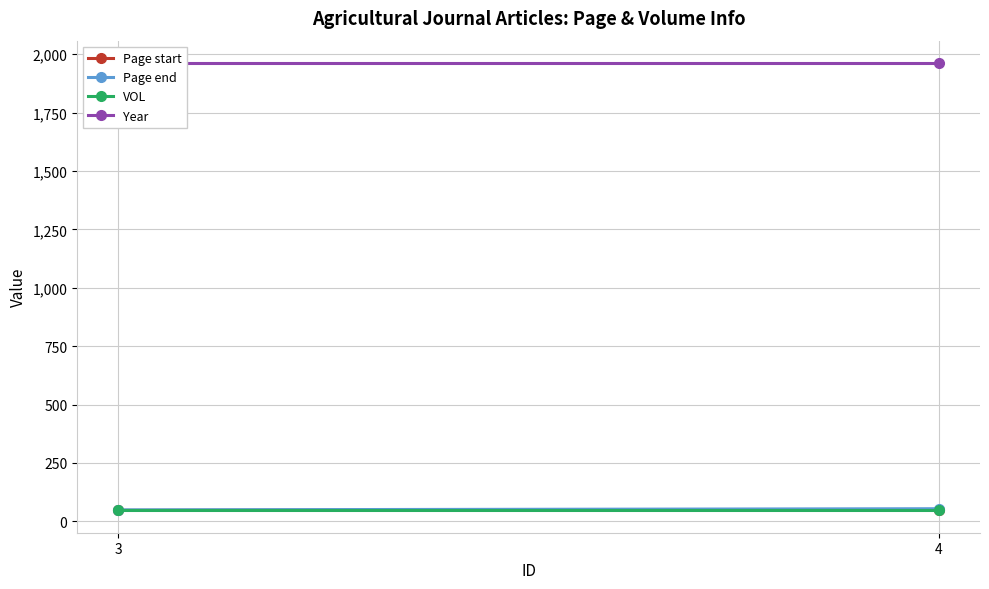

Rank the series at 3 from lowest to highest value.

Page start, Page end, VOL, Year